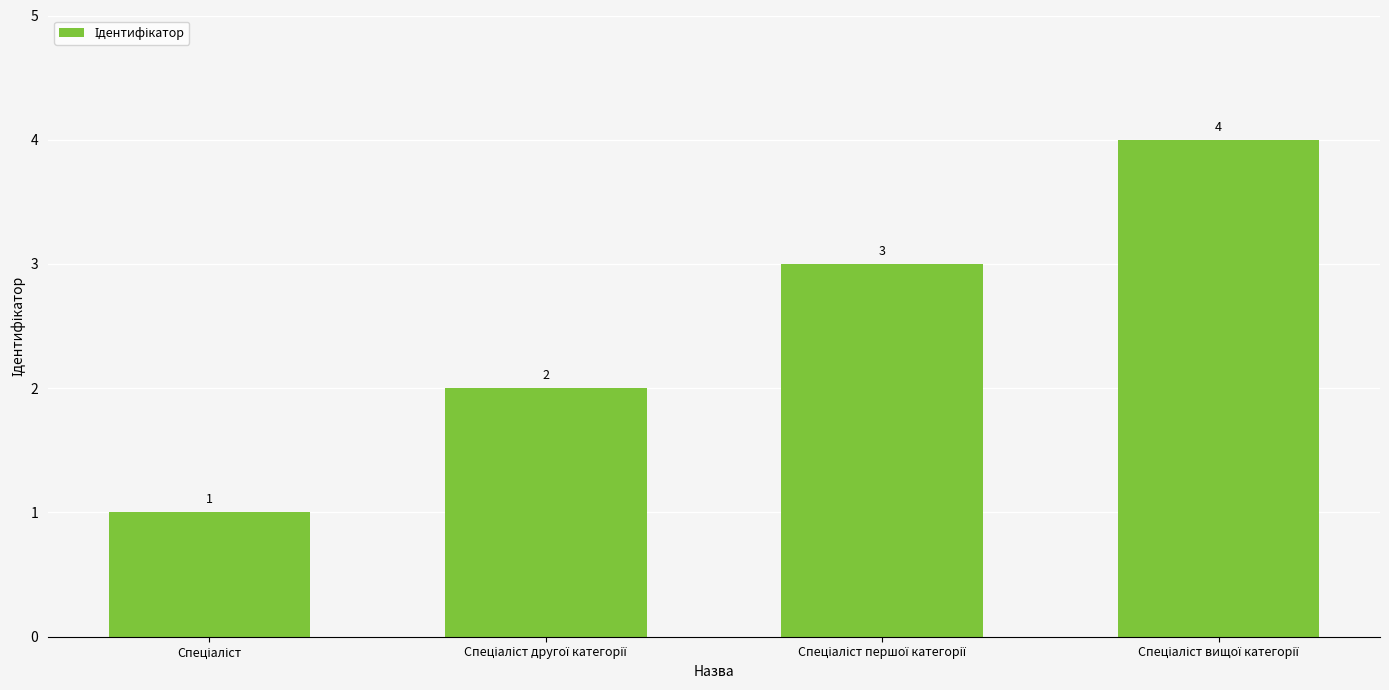

Reading left to right, list all the values displayed in this chart.

1	2	3	4